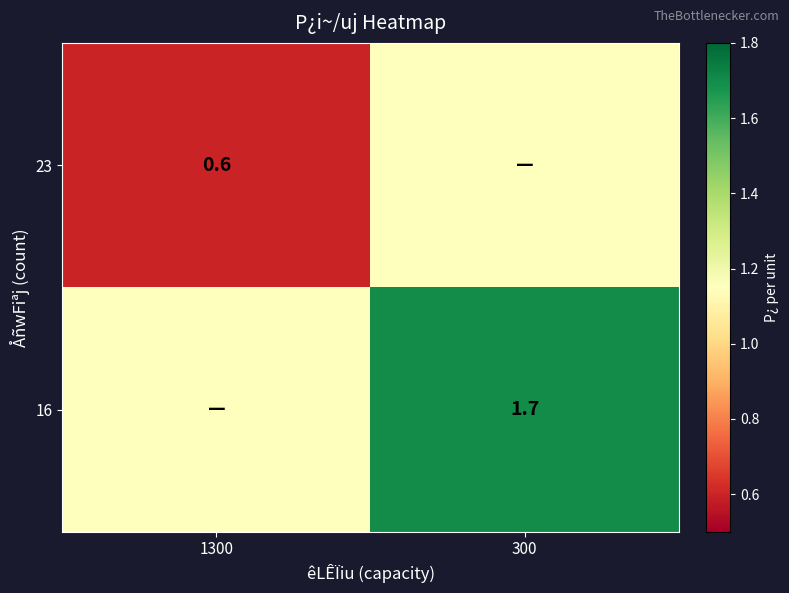

At how many categories does at least one series exceed 1?

2